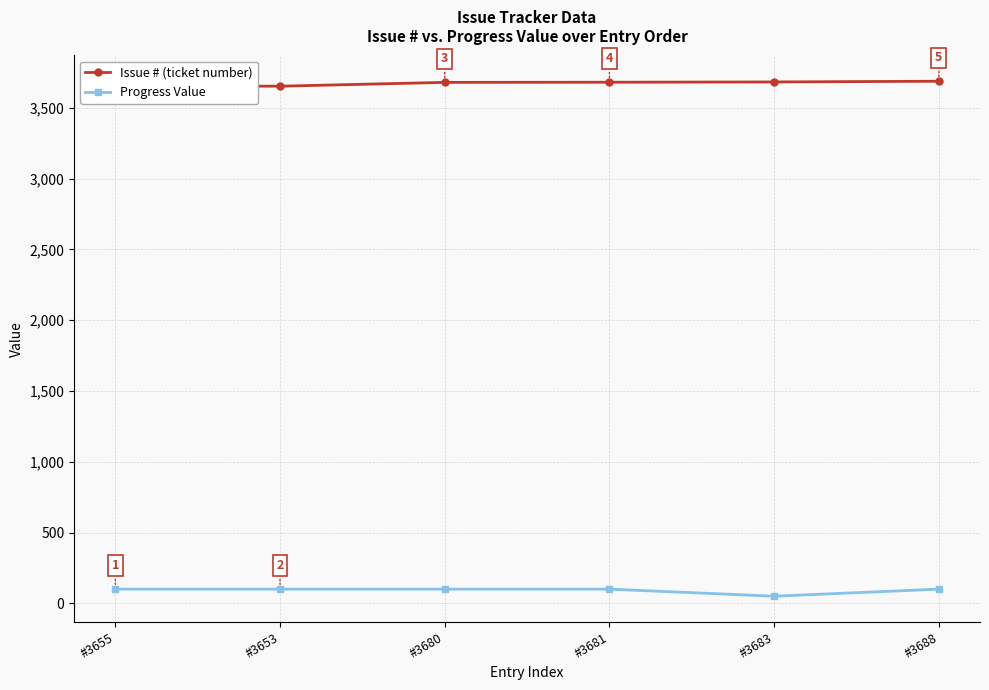

What is the approximate value of Issue # (ticket number) at #3681, to the nearest 5?

3680